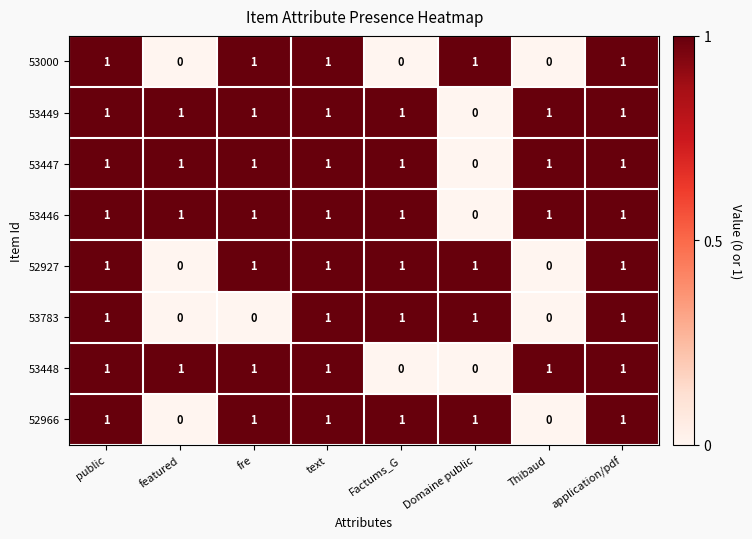

How many 52927 values are between 1 and 2?

6